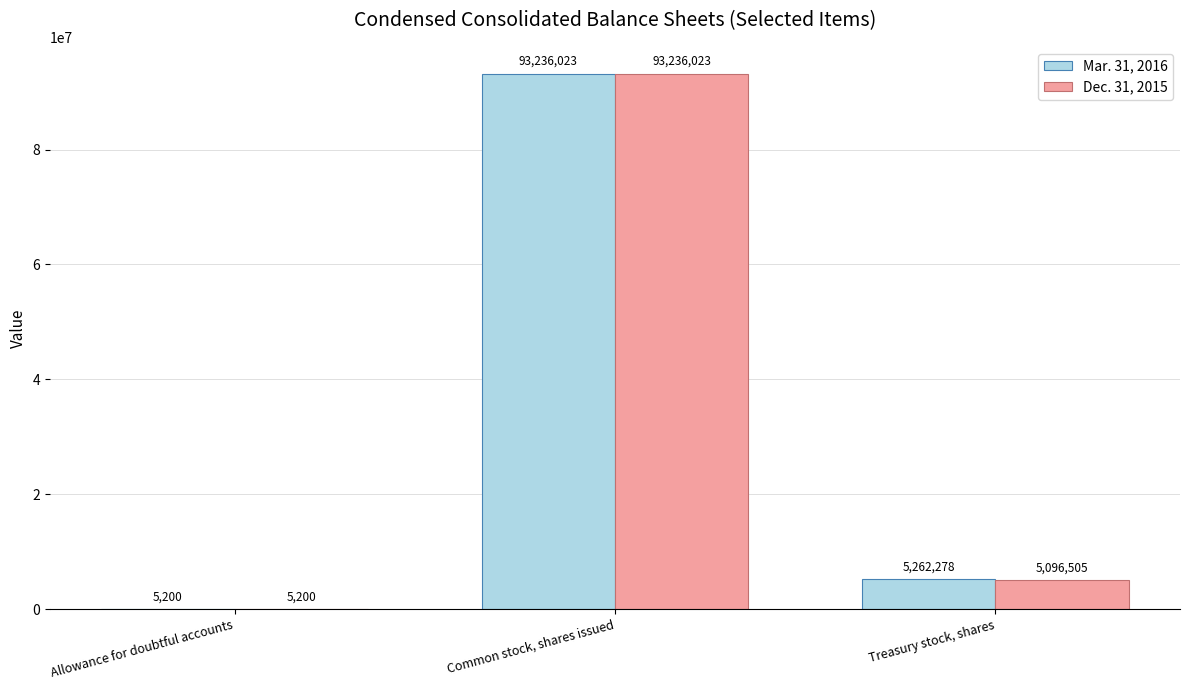

At which category does the chart reach its peak across all series?

Common stock, shares issued